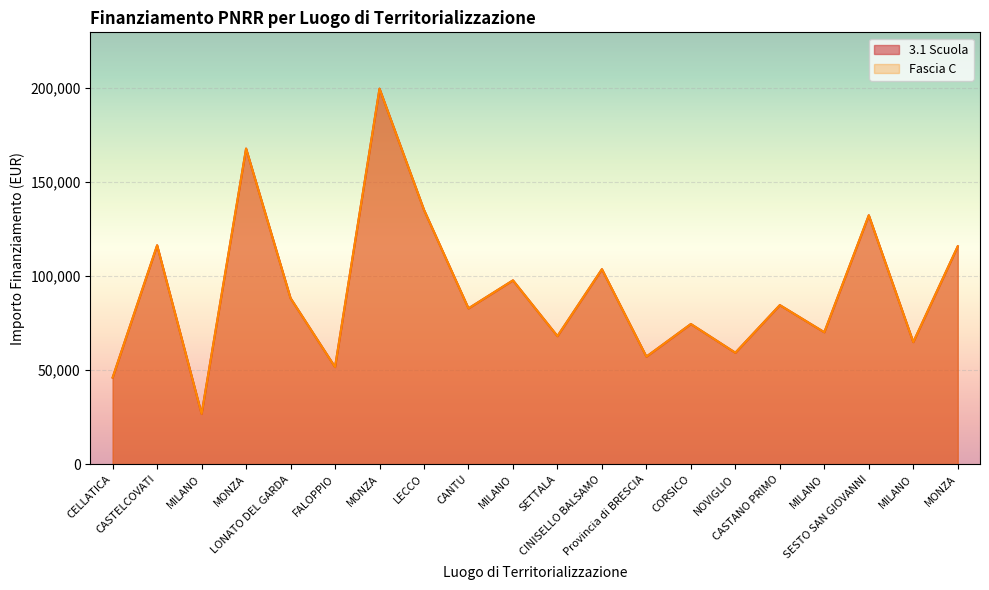

Which series has the largest total across all categories?

3.1 Scuola